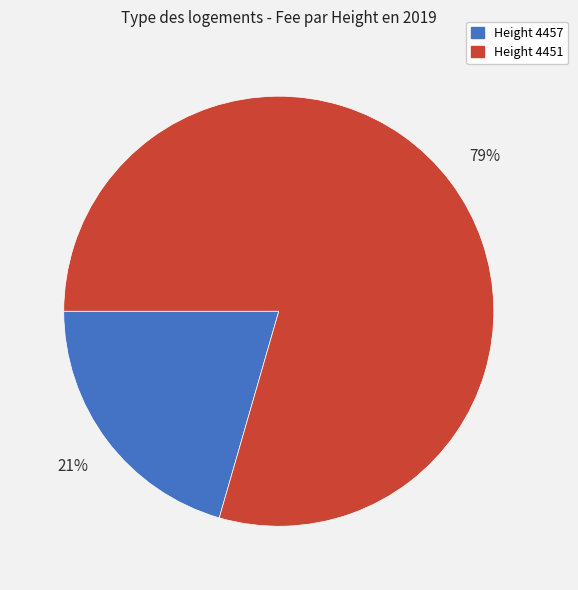

Does any single category account for the majority?

Yes